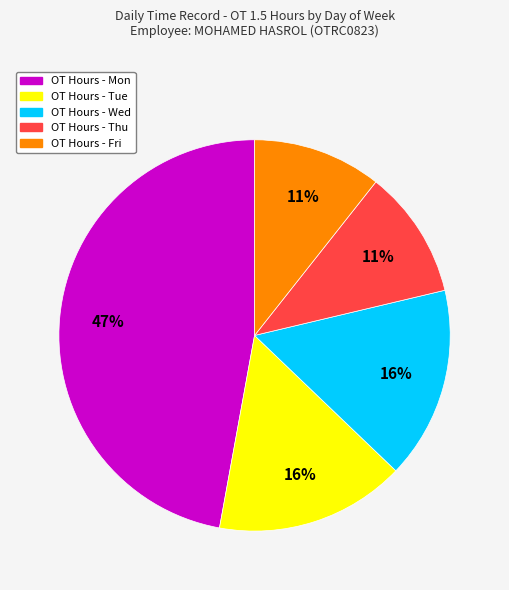

Is there any slice that represents more than half of the pie?

No